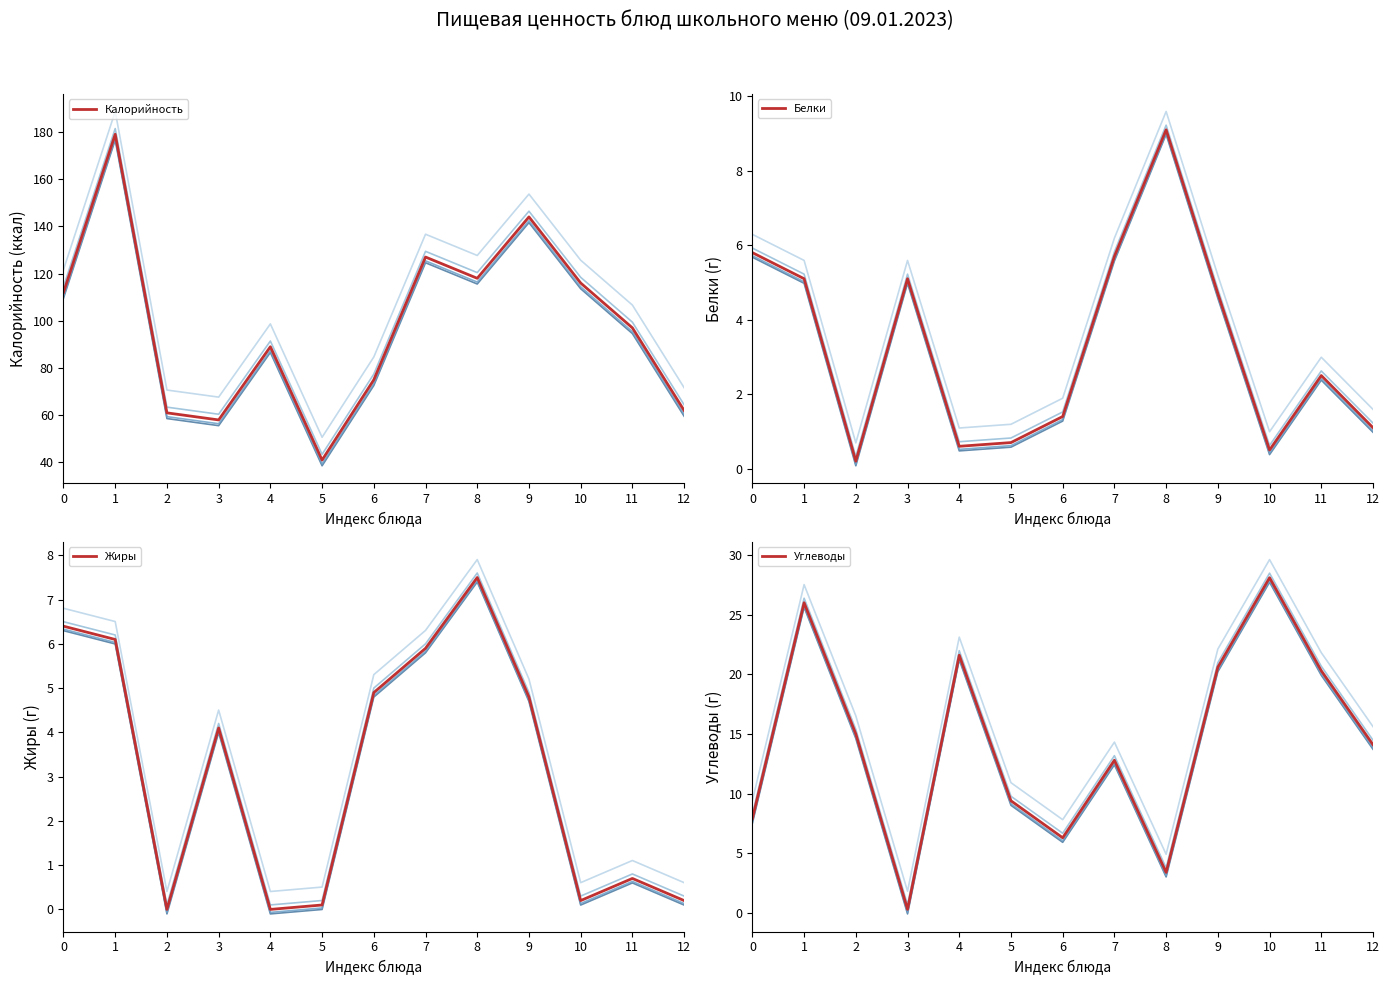

Is it true that Калорийность equals 121.9 at 6?

False